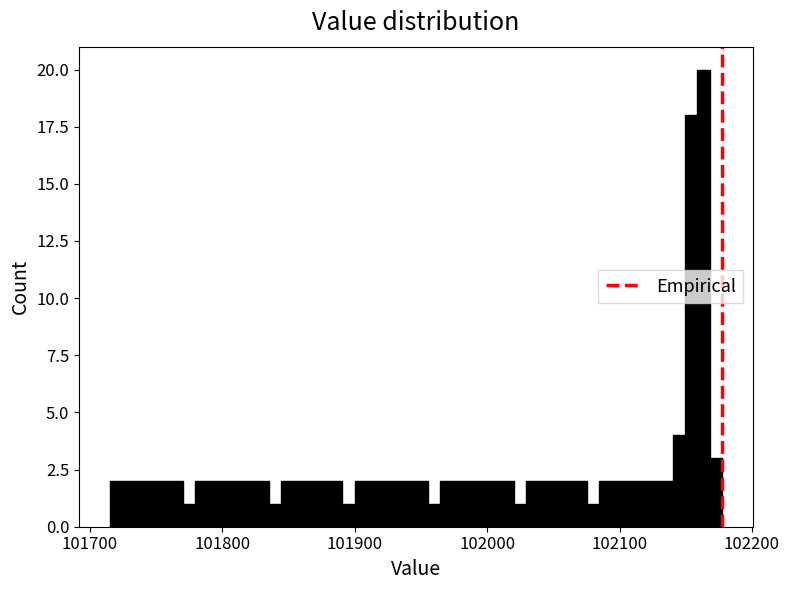

Read against the x-axis, roughly where is the centre of the tallest bar?

102160